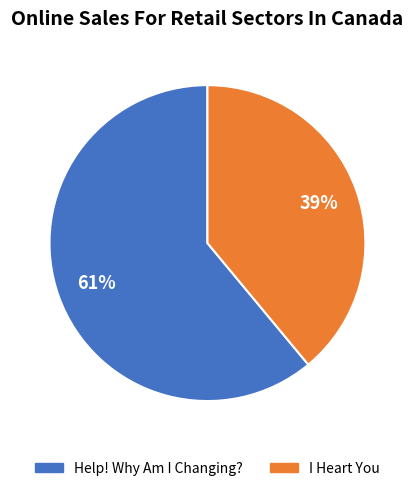

How many slices are in this pie chart?

2